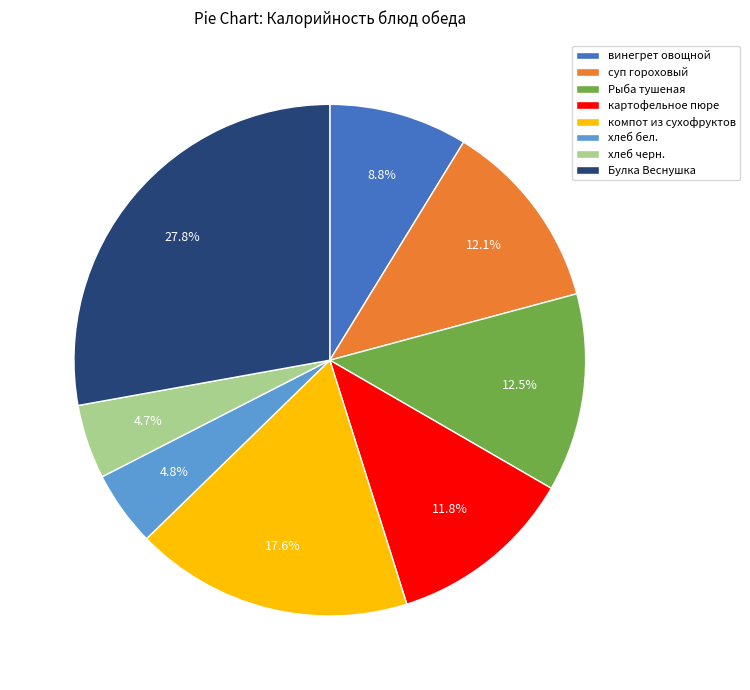

What portion of the pie excludes картофельное пюре?

88.2%